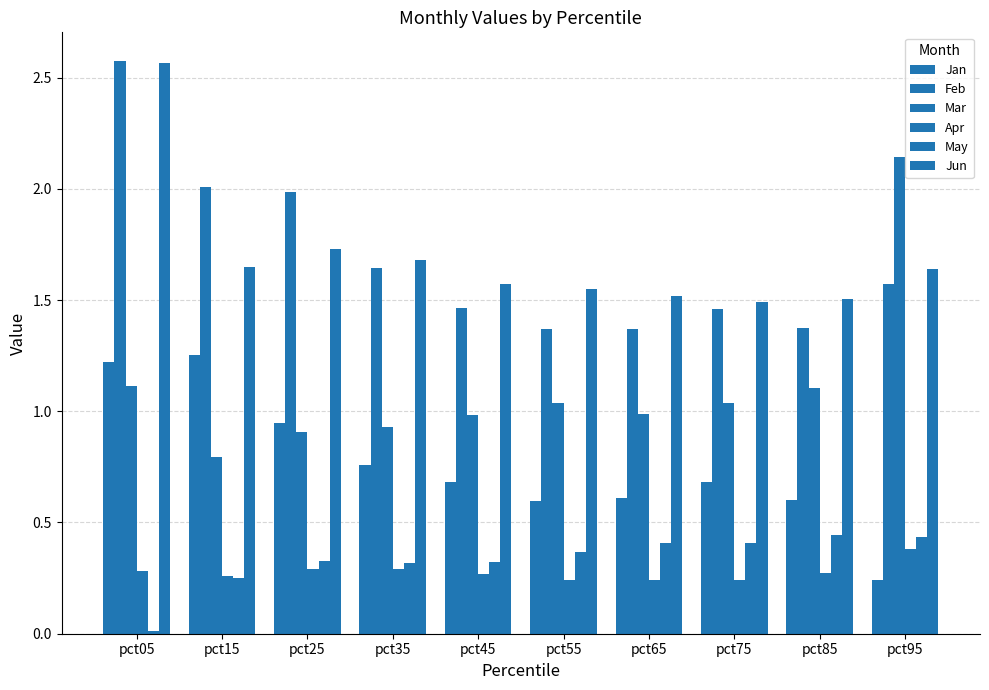

Reading left to right, what are all the values shown in this chart?

Jan: 1.2	1.3	0.9	0.8	0.7	0.6	0.6	0.7	0.6	0.2
Feb: 2.6	2.0	2.0	1.6	1.5	1.4	1.4	1.5	1.4	1.6
Mar: 1.1	0.8	0.9	0.9	1.0	1.0	1.0	1.0	1.1	2.1
Apr: 0.3	0.3	0.3	0.3	0.3	0.2	0.2	0.2	0.3	0.4
May: 0.0	0.2	0.3	0.3	0.3	0.4	0.4	0.4	0.4	0.4
Jun: 2.6	1.6	1.7	1.7	1.6	1.5	1.5	1.5	1.5	1.6